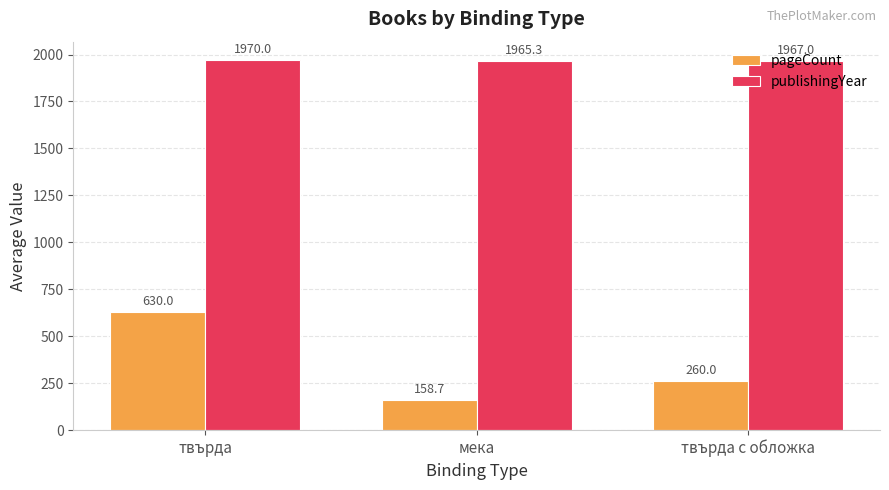

True or false: publishingYear has a value of 1967.0 at твърда с обложка.

True